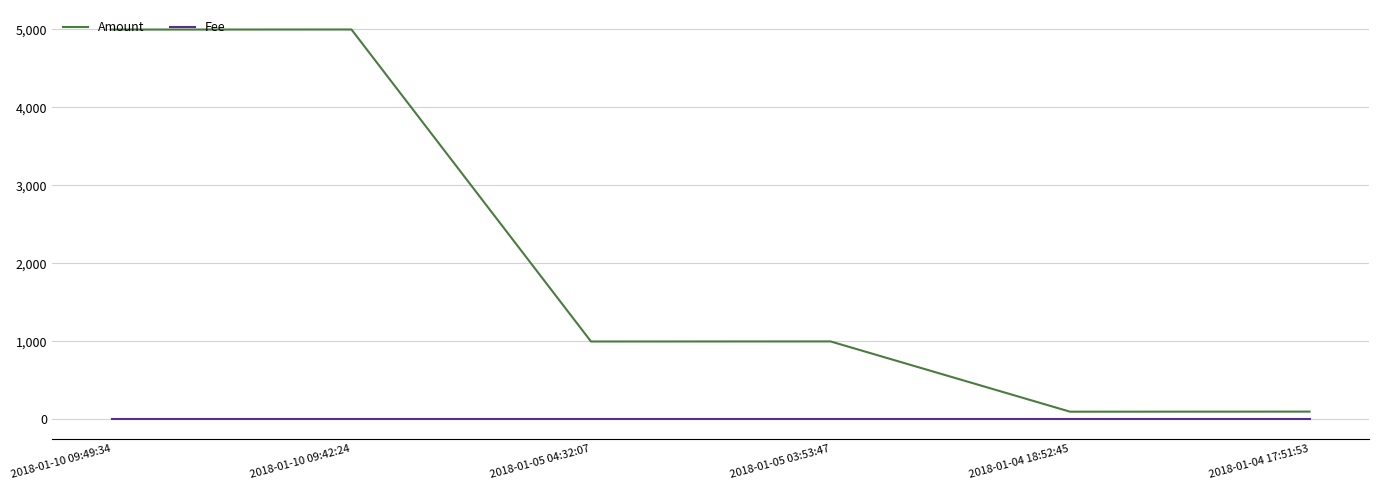

How many values in the Amount series are below 1000?

3